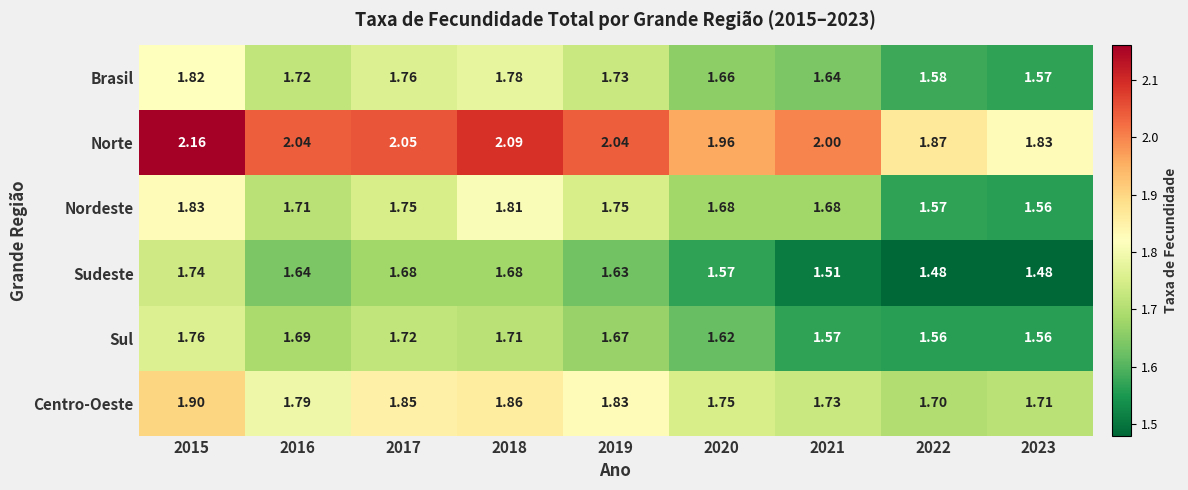

List the series in order of their peak value, highest first.

Norte, Centro-Oeste, Nordeste, Brasil, Sul, Sudeste